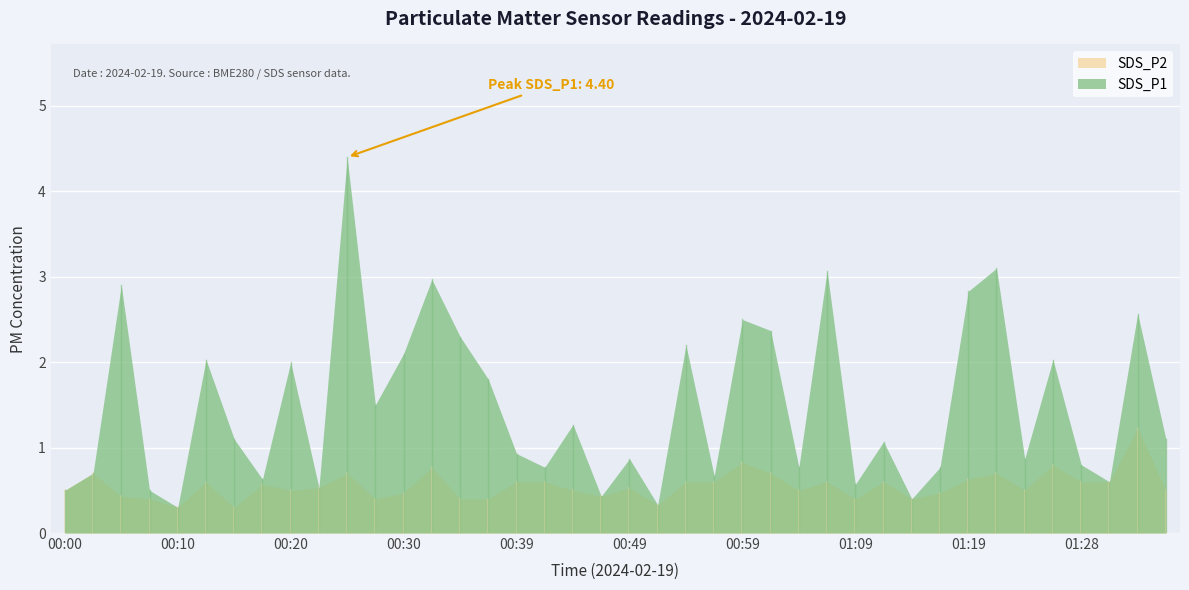

Rank the series by their maximum value, from highest to lowest.

SDS_P1, SDS_P2